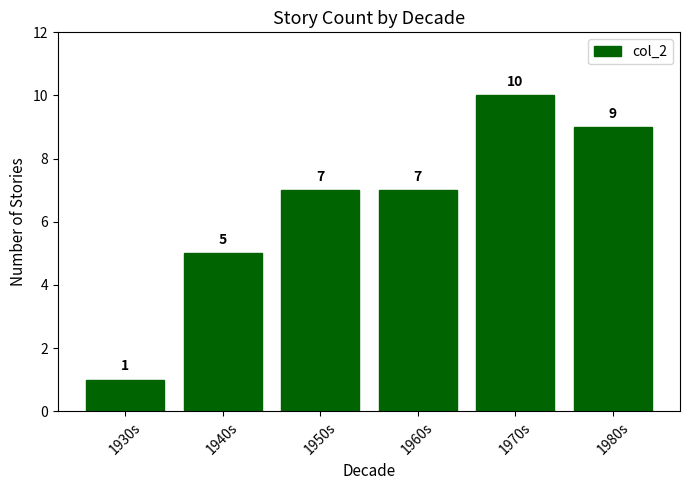

What position from the left is 1960s?

4